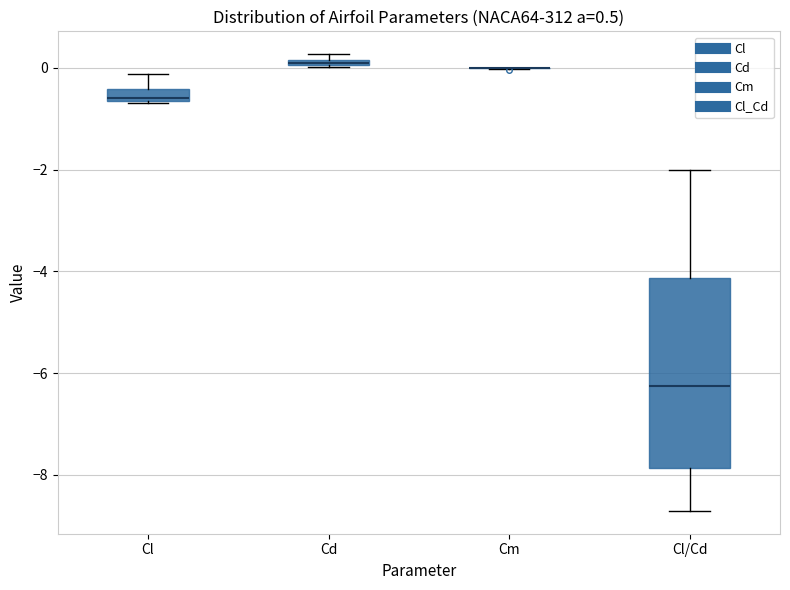

Comparing the boxes themselves (not the whiskers), which one is the tallest?

Cl/Cd